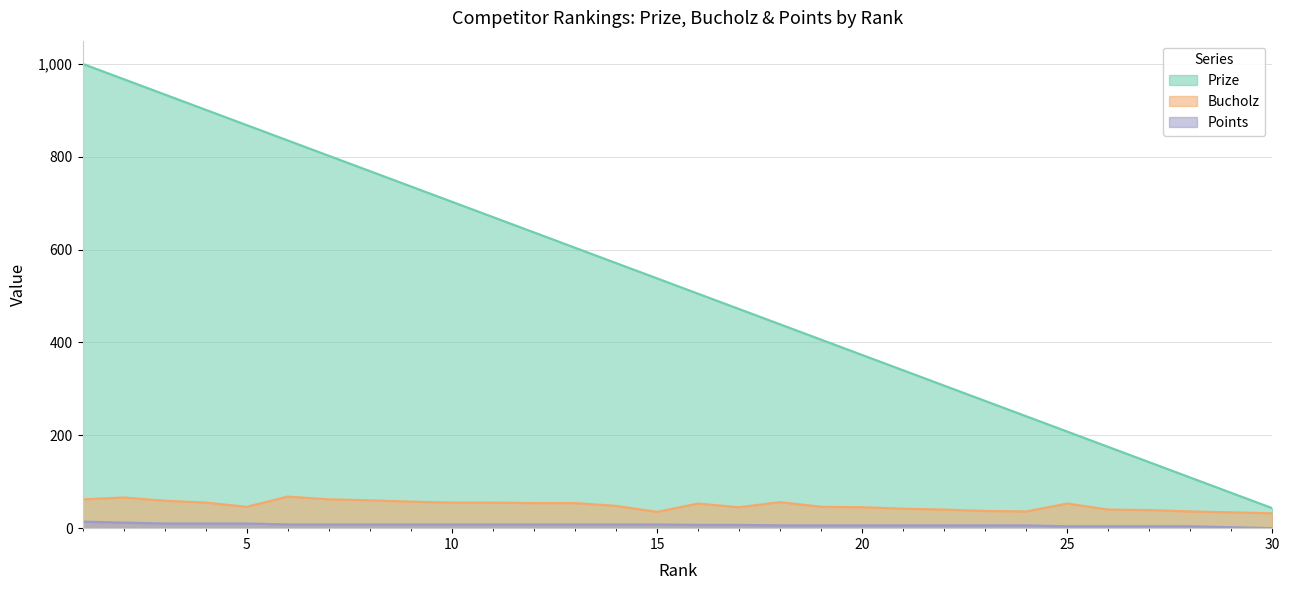

What is the sum of all Prize values?

15645